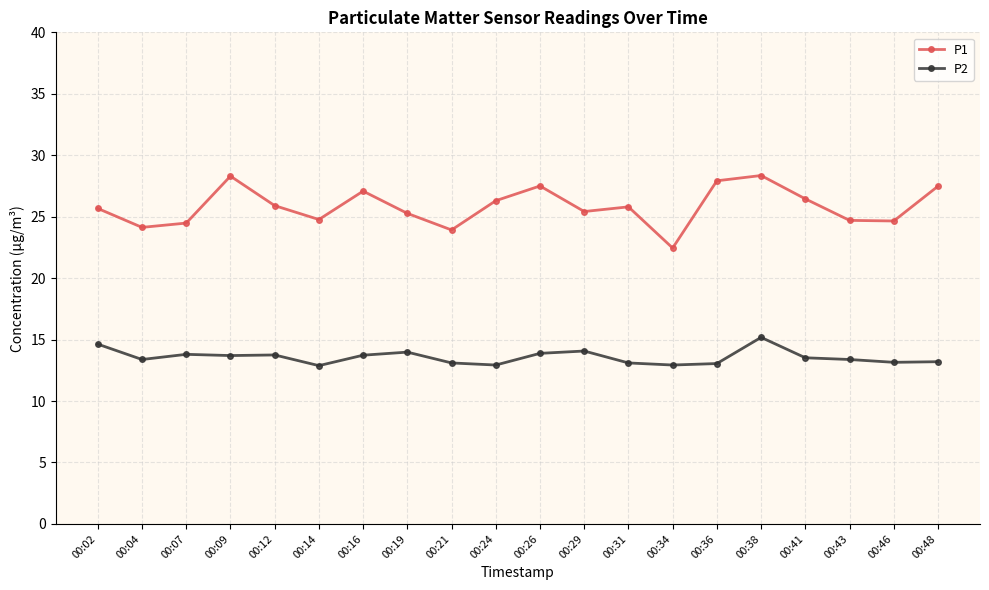

How many values in the P1 series exceed 25?

13